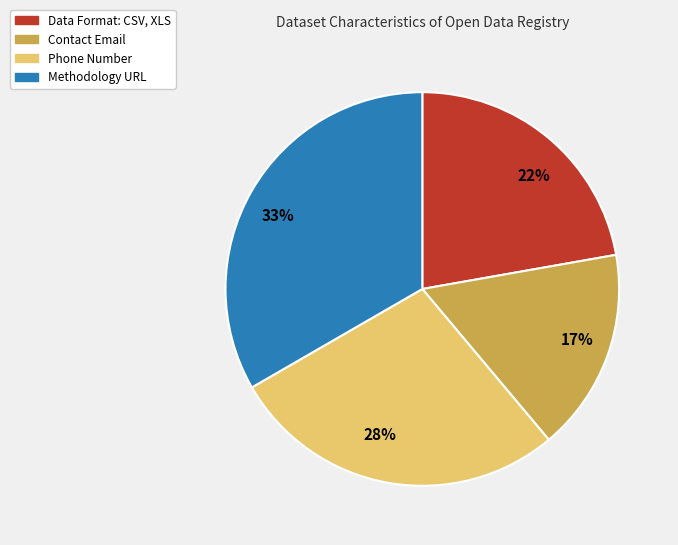

Which slice is the largest?

33%